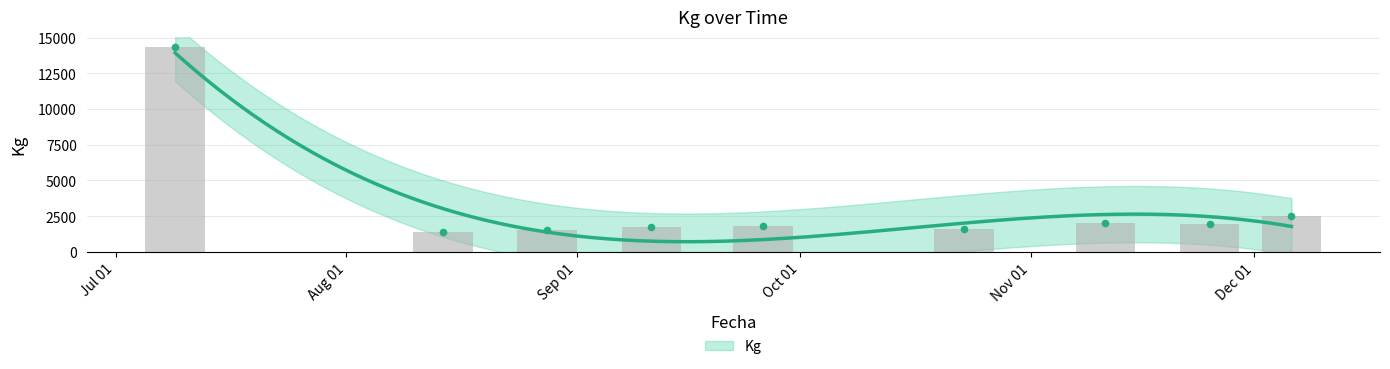

Which has a higher value, 11/09/2019 or 14/08/2019?

11/09/2019